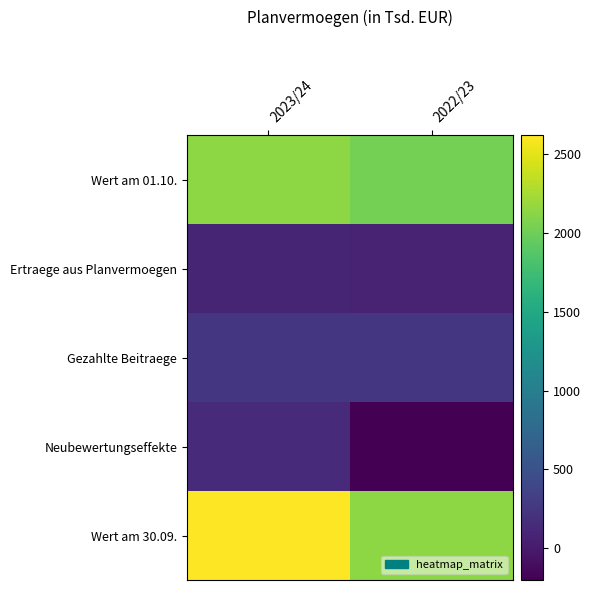

What is the total value across all series at 2022/23?

4284